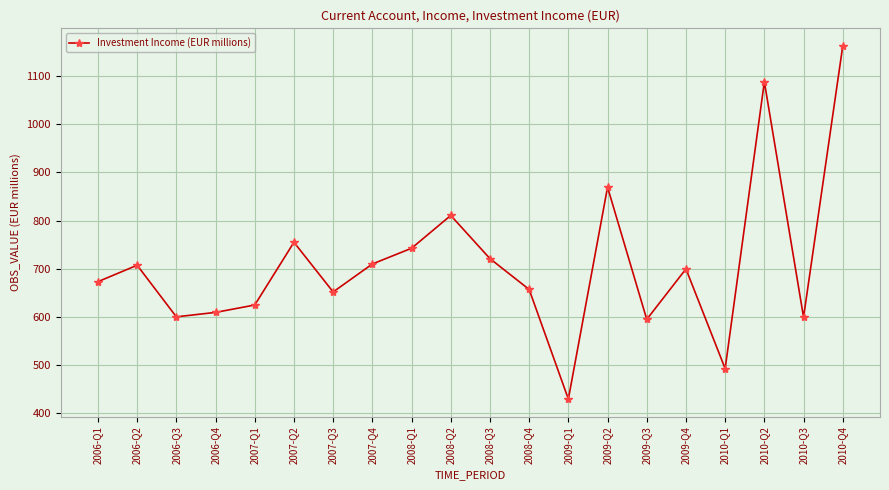

How many data points does each series have?

20